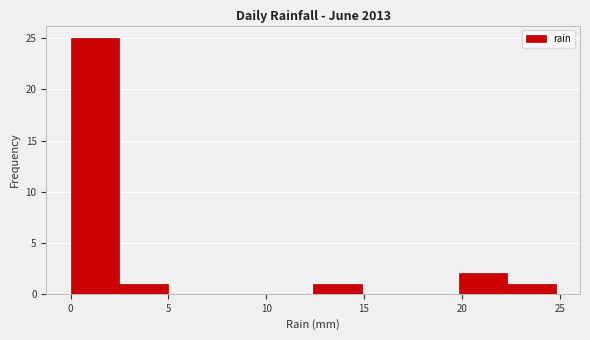

Reading left to right, list every bar in this chart as the range it spans on the x-axis followed by its height. Neither the bar edges nor the heights are printed on the chart, so give them approximately, as read against the axes.

0.0 to 2.5: 25
2.5 to 5.0: 1
5.0 to 7.5: 0
7.5 to 10.0: 0
10.0 to 12.5: 0
12.5 to 15.0: 1
15.0 to 17.5: 0
17.5 to 20.0: 0
20.0 to 22.5: 2
22.5 to 25.0: 1